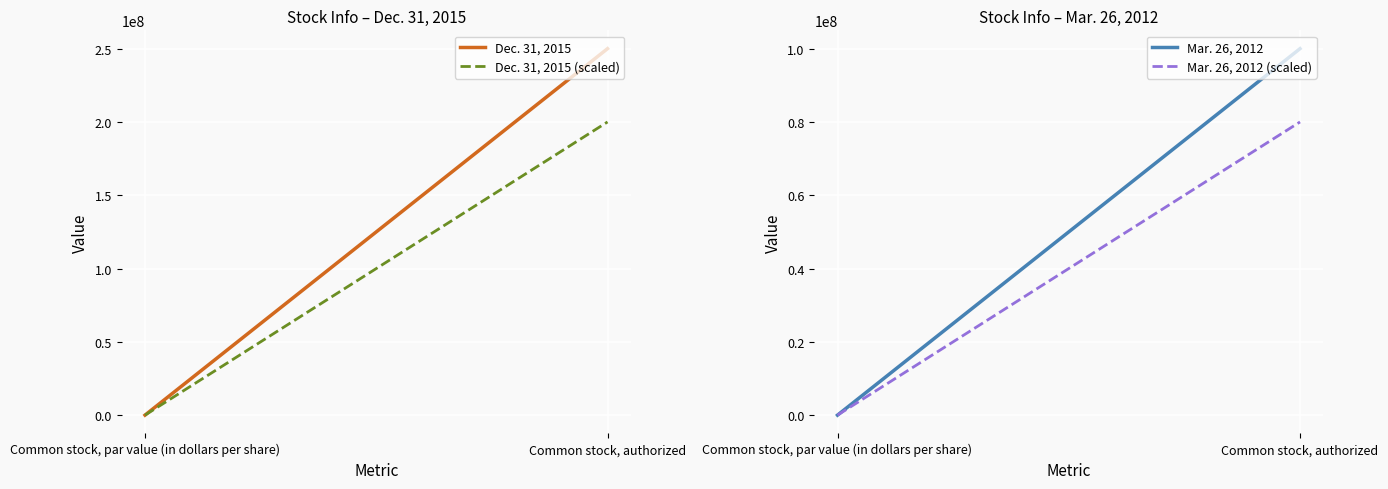

Reading left to right, extract all data points from this chart.

Dec. 31, 2015: Common stock, par value (in dollars per share)=0.0	Common stock, authorized=250000000.0
Dec. 31, 2015 (scaled): Common stock, par value (in dollars per share)=0.0	Common stock, authorized=200000000.0
Mar. 26, 2012: Common stock, par value (in dollars per share)=0.0	Common stock, authorized=100000000.0
Mar. 26, 2012 (scaled): Common stock, par value (in dollars per share)=0.0	Common stock, authorized=80000000.0